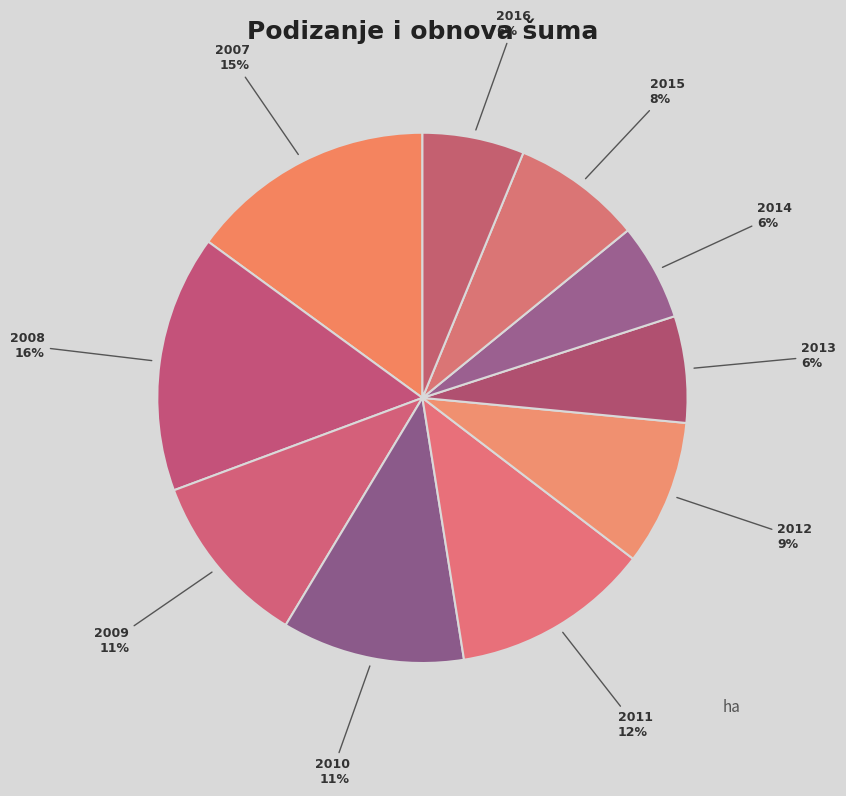

Which category has the biggest portion of the pie?

2008